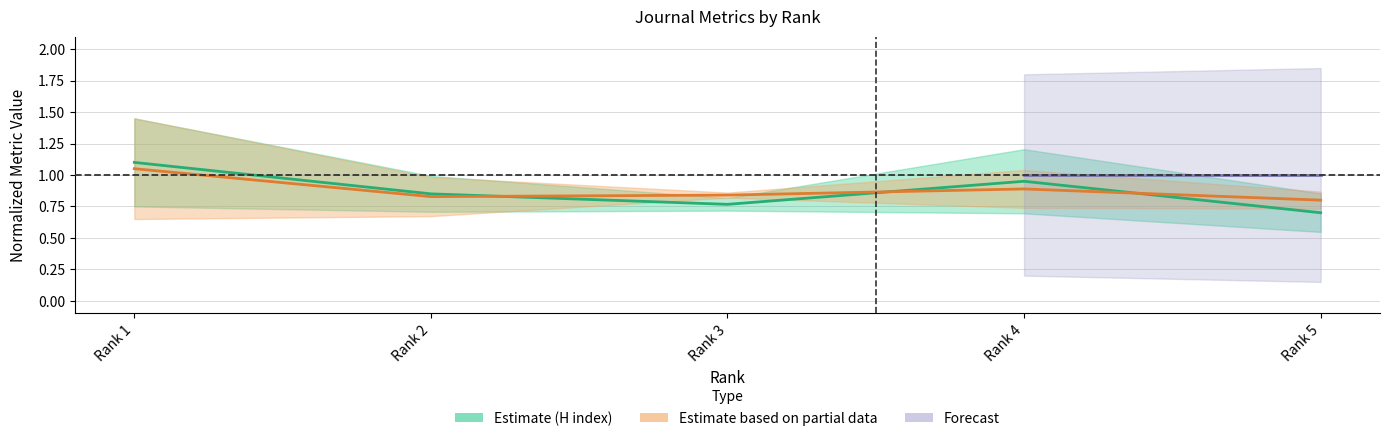

Which series has the largest range (max minus min)?

H index